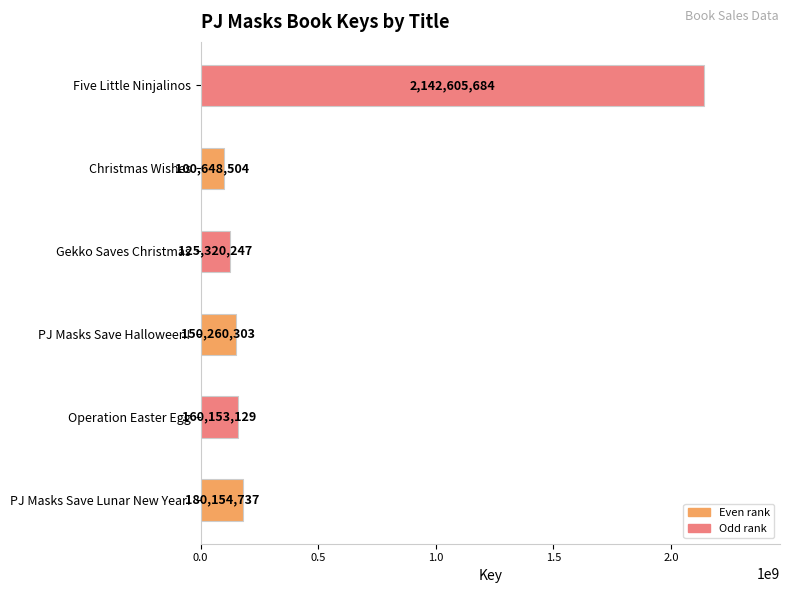

List the labels in order of value, smallest first.

Christmas Wishes, Gekko Saves Christmas, PJ Masks Save Halloween!, Operation Easter Egg, PJ Masks Save Lunar New Year!, Five Little Ninjalinos